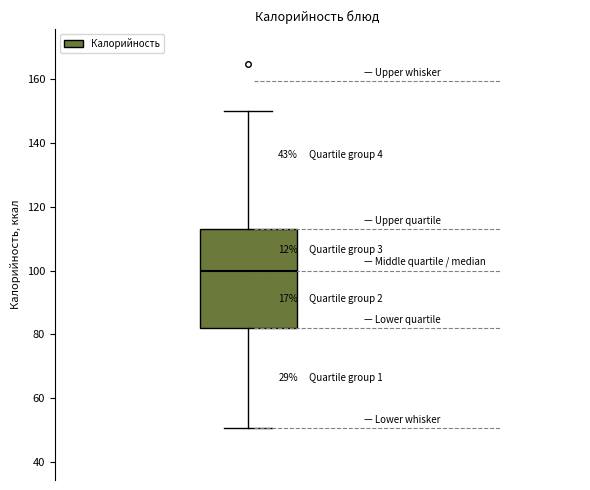

Transcribe this box plot: give where the median line is, the range the box spans, and where the two whiskers end, as read against the y-axis. The values are not printed on the chart, so give them approximately, as read against the axis.

median 100, box 82 to 114, whiskers 50 to 150